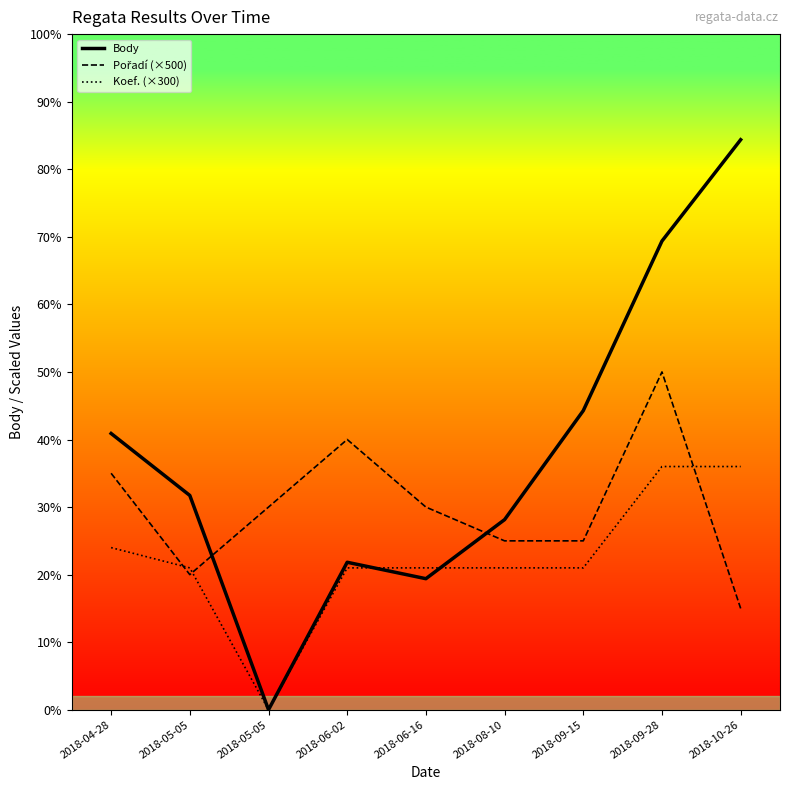

Which series ends up on top after the final intersection of Pořadí (×500) and Koef. (×300)?

Koef. (×300)